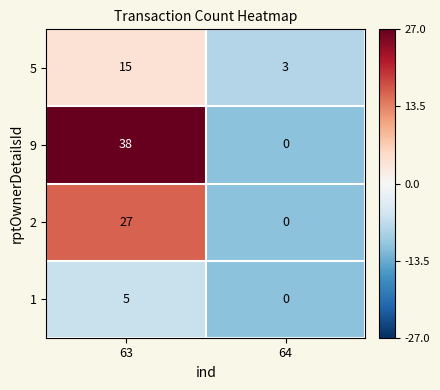

What is the sum of all 2 values?

27